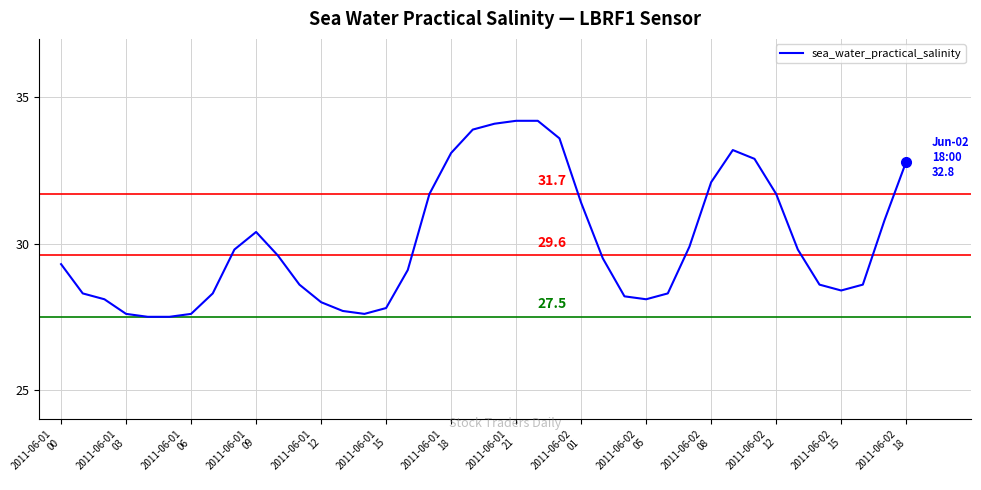

What is the maximum value shown in the chart?

34.2